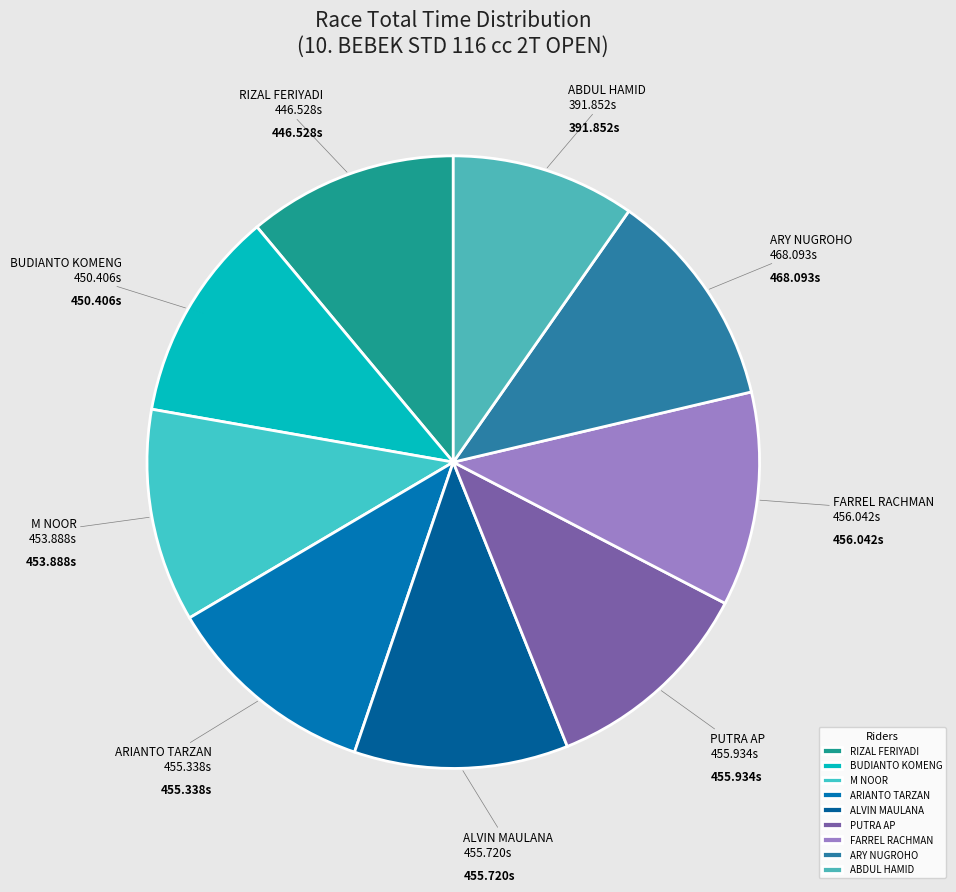

Which category has the smallest portion of the pie?

ABDUL HAMID